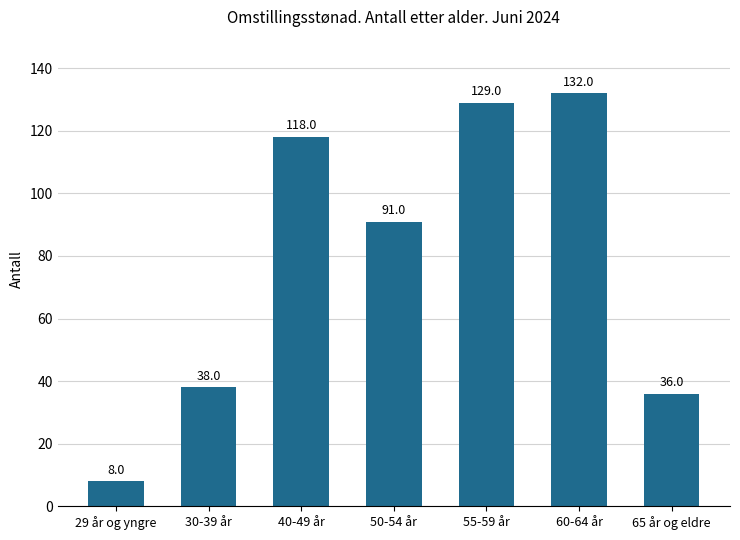

Which category has the highest value across all series?

60-64 år